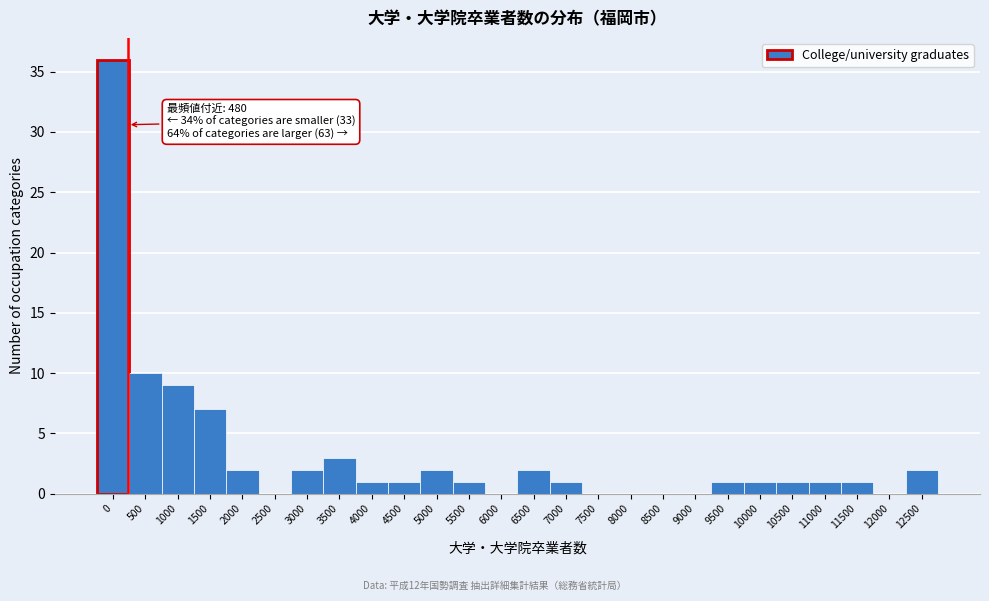

Reading right to left, list all the values displayed in this chart.

12500=2	12000=0	11500=1	11000=1	10500=1	10000=1	9500=1	9000=0	8500=0	8000=0	7500=0	7000=1	6500=2	6000=0	5500=1	5000=2	4500=1	4000=1	3500=3	3000=2	2500=0	2000=2	1500=7	1000=9	500=10	0=36